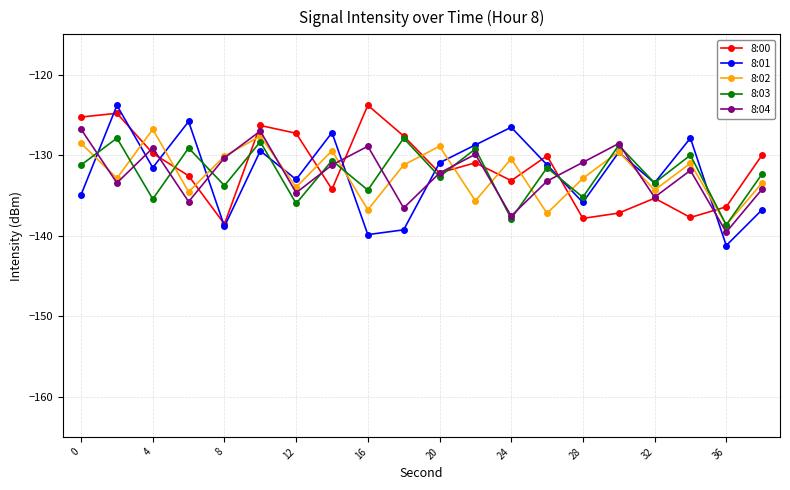

What is the value of the 8:04 point at the 4th from the left?

-135.8